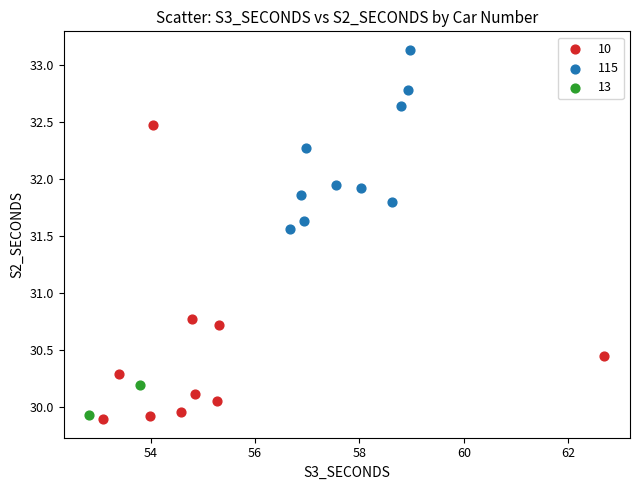

Which series has the widest spread of Y values?

10